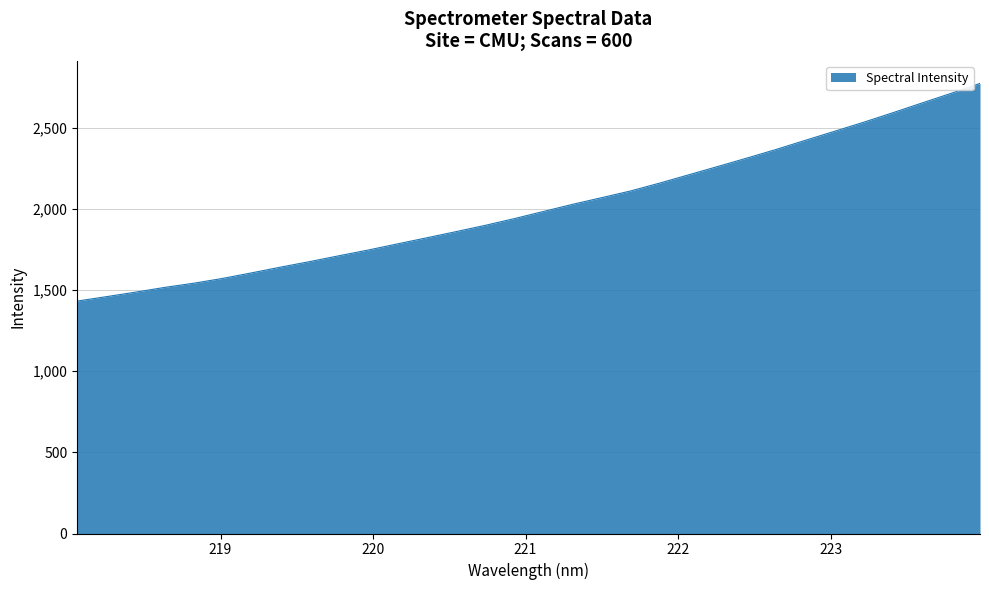

What is the minimum value shown in the chart?

1432.2